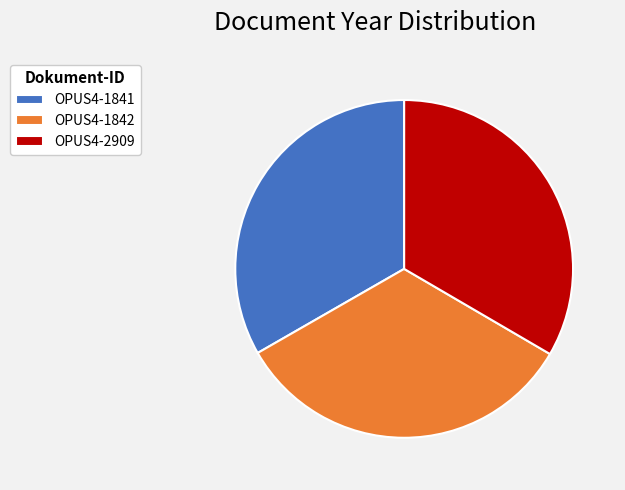

Is there a majority slice in this chart?

No